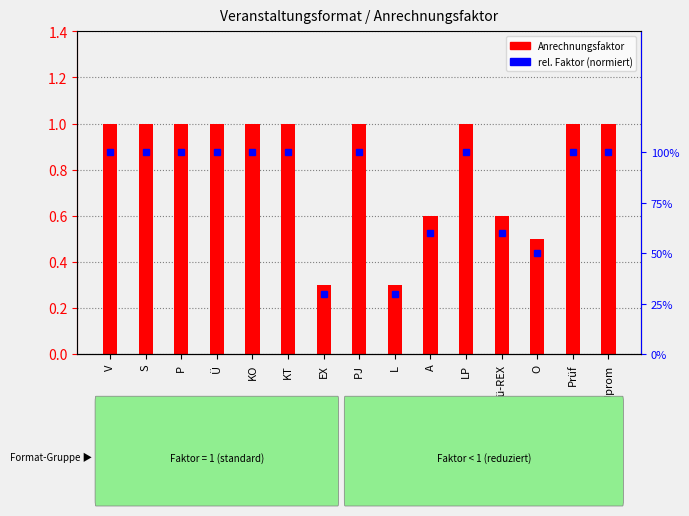

Reading right to left, what are all the values shown in this chart?

Anrechnungsfaktor: Uprom=1.0	Prüf=1.0	O=0.5	Tü-REX=0.6	LP=1.0	A=0.6	L=0.3	PJ=1.0	EX=0.3	KT=1.0	KO=1.0	Ü=1.0	P=1.0	S=1.0	V=1.0
rel. Faktor (normiert): Uprom=1.0	Prüf=1.0	O=0.5	Tü-REX=0.6	LP=1.0	A=0.6	L=0.3	PJ=1.0	EX=0.3	KT=1.0	KO=1.0	Ü=1.0	P=1.0	S=1.0	V=1.0